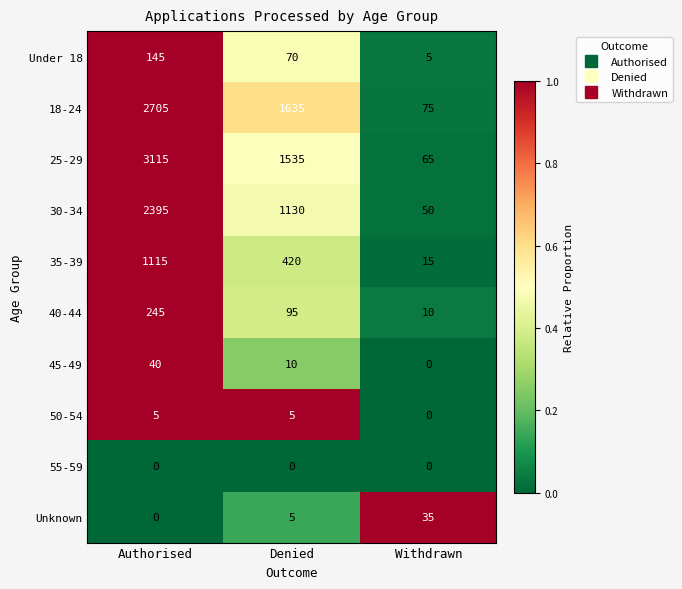

What is the difference between the maximum and minimum values in the 45-49 series?

40